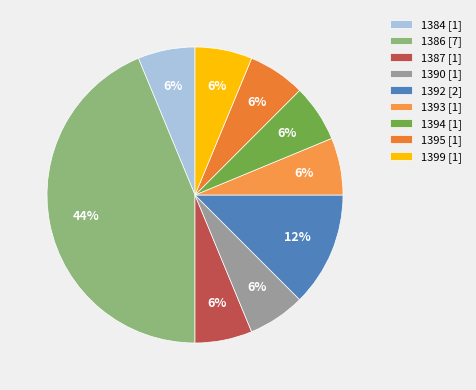

The 1392 slice represents 12% of the pie. True or false?

True